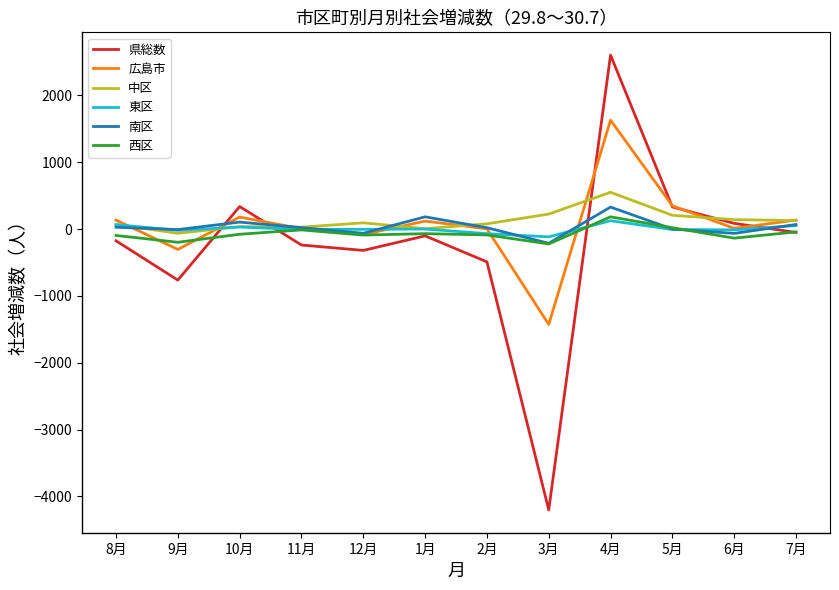

What is the spread (max minus min) of values at 7月?

185